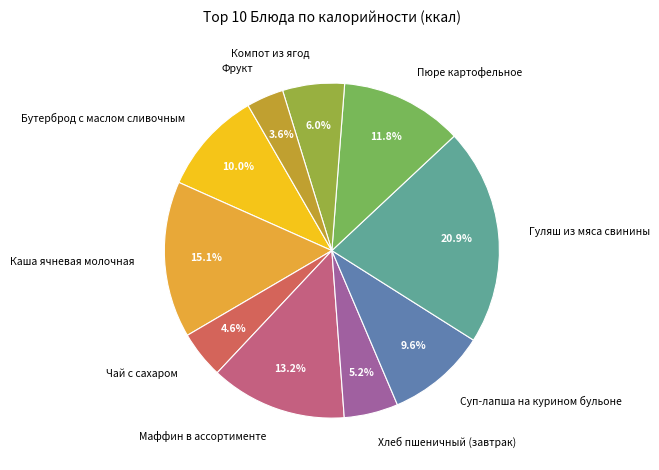

To the nearest percent, what is the difference between the largest and smallest slice percentages?

17%